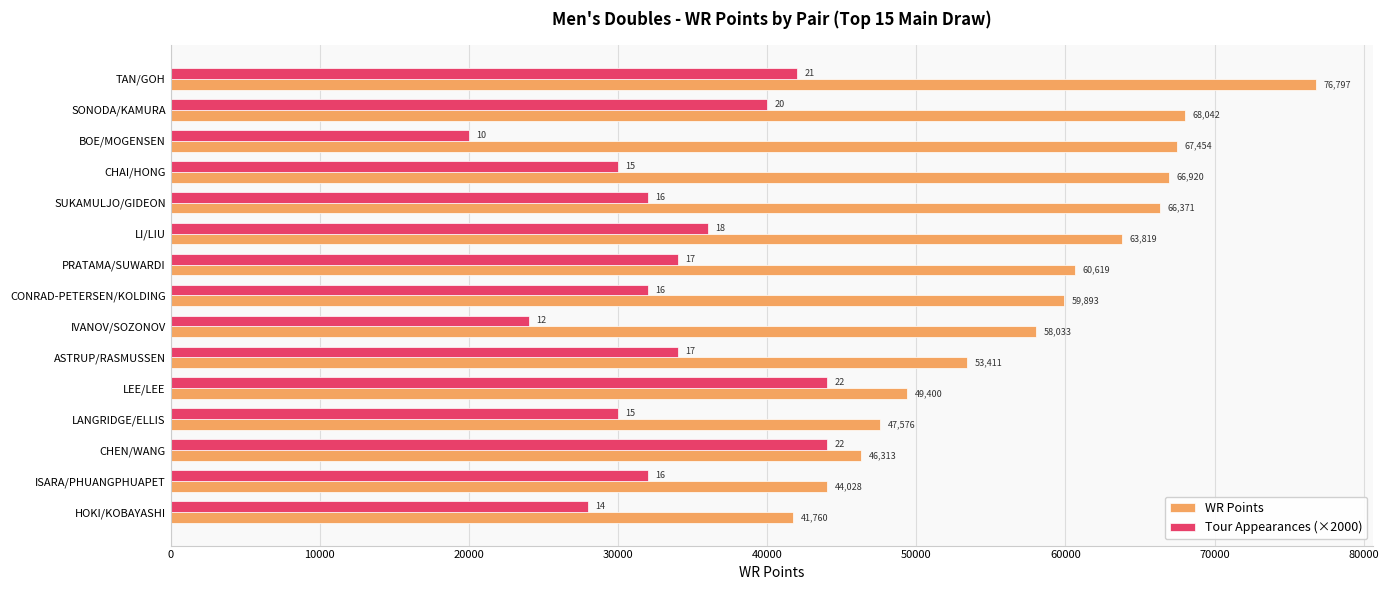

How many series are shown in this chart?

2